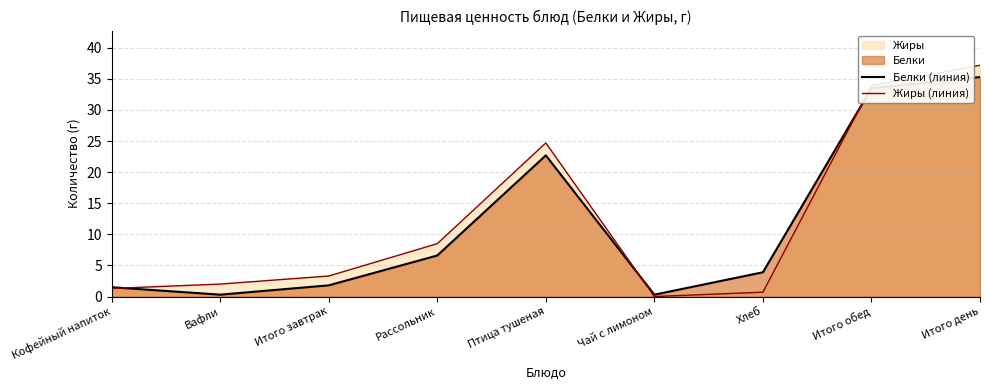

Rank the series by their maximum value, from highest to lowest.

Жиры (линия), Белки (линия)